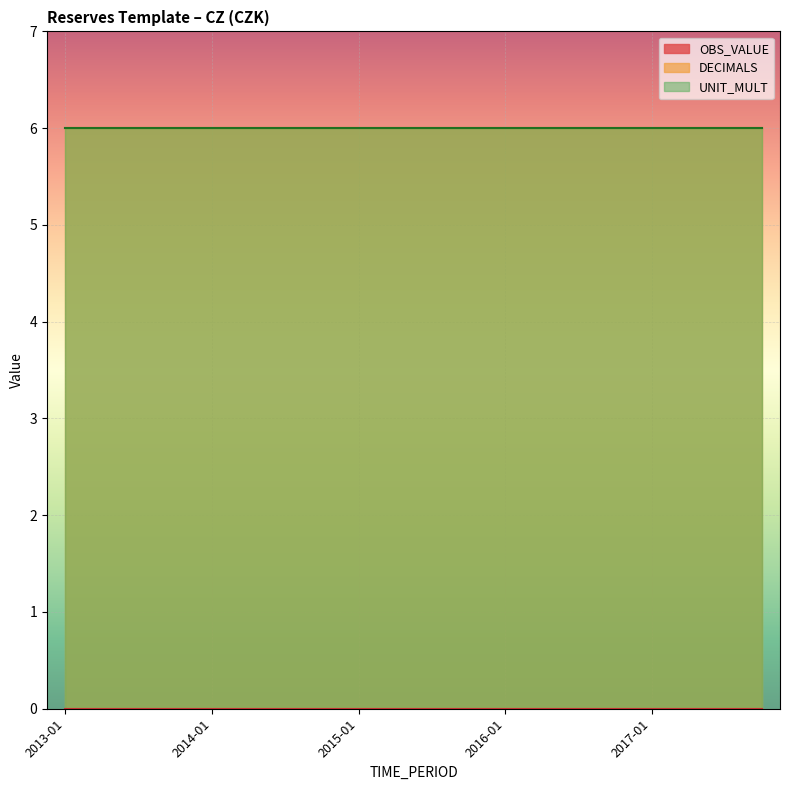

How many data points does each series have?

20